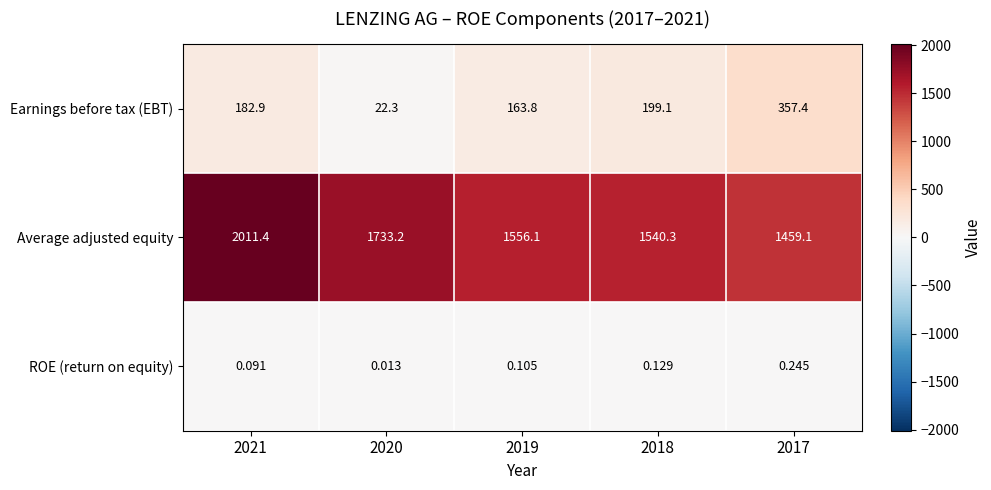

Which label corresponds to the largest value in the chart?

2021